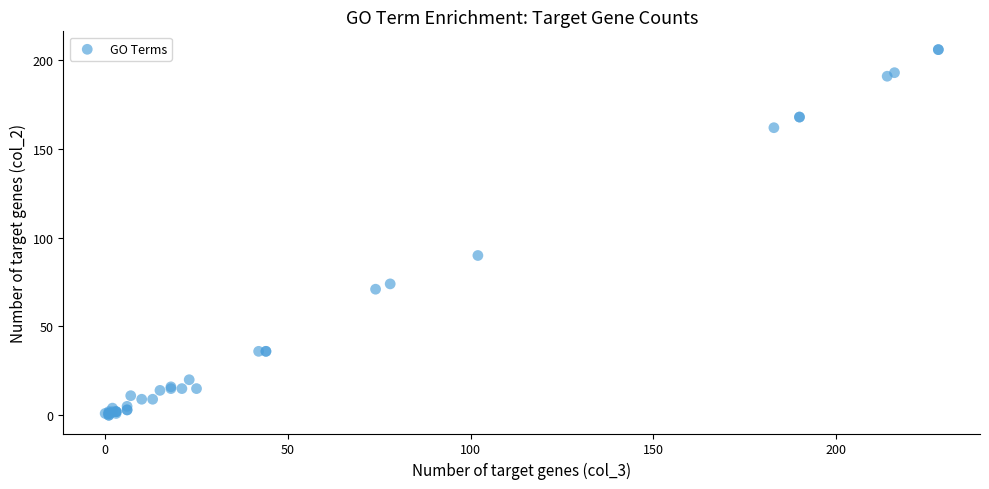

What Y value in the scatter plot is closest to 103?

90